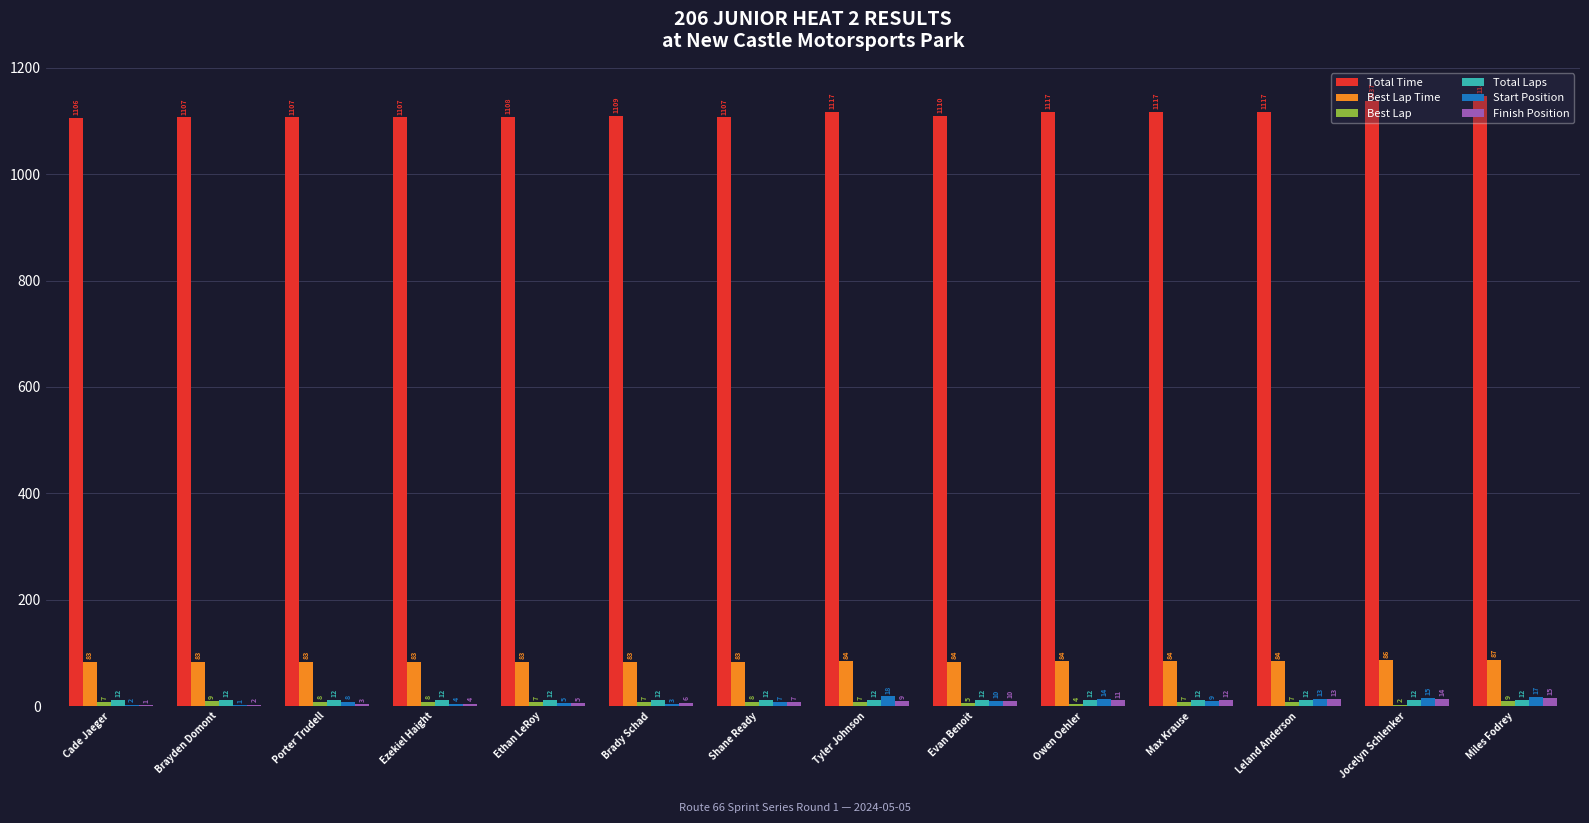

The Total Time series shows 585.1 at Miles Fodrey. True or false?

False